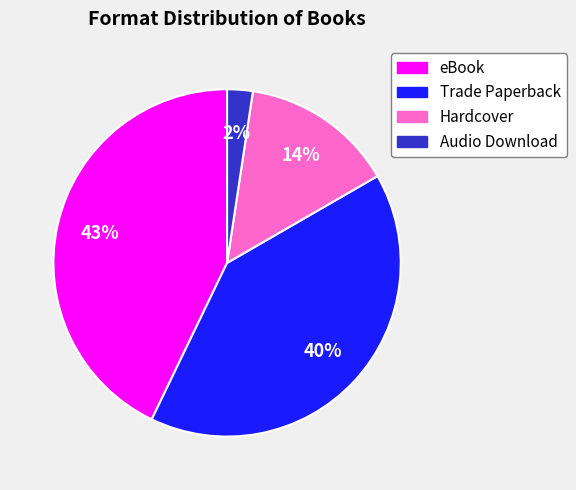

To the nearest percent, what is the average slice percentage?

25%